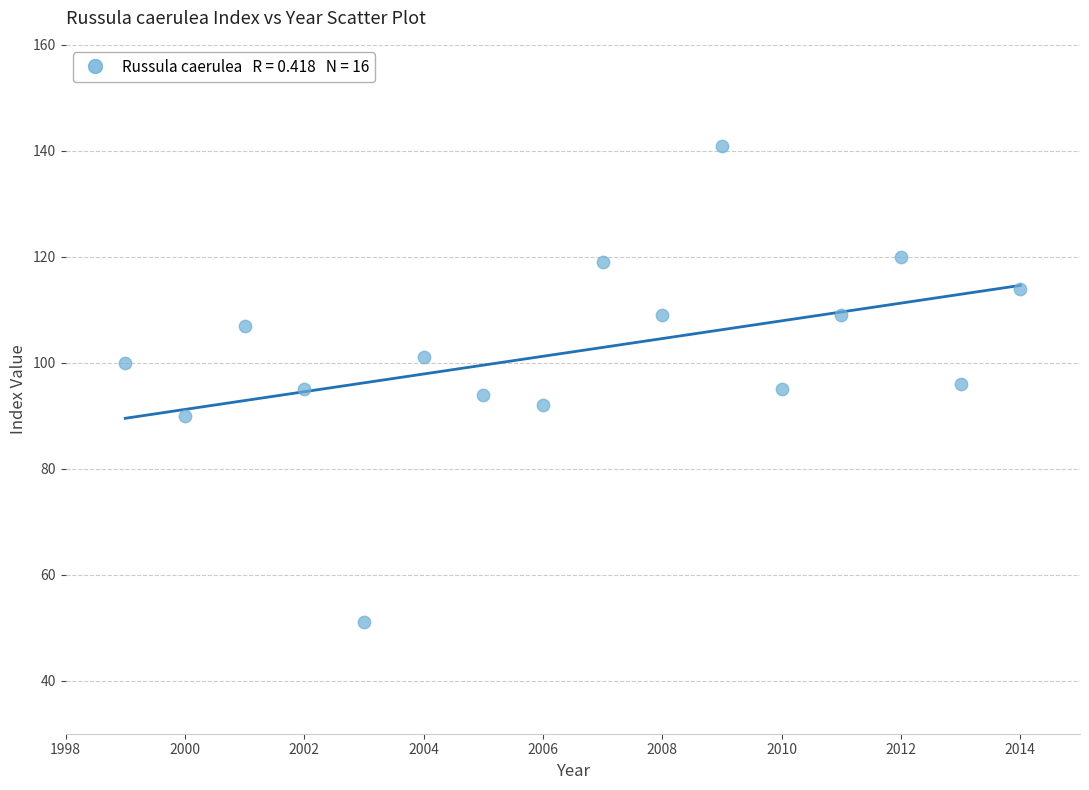

What is the range of Y values (max minus min)?

90